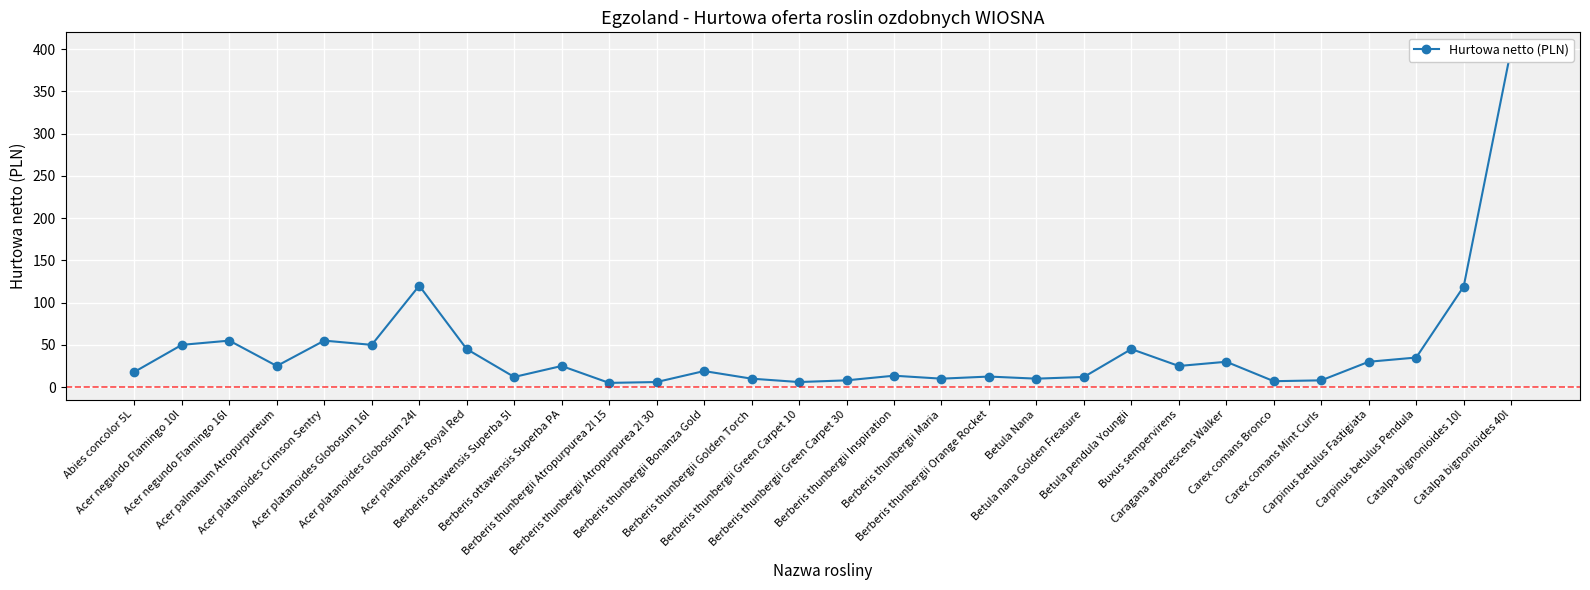

Where is the data nearest to the value 202?

Acer platanoides Globosum 24l